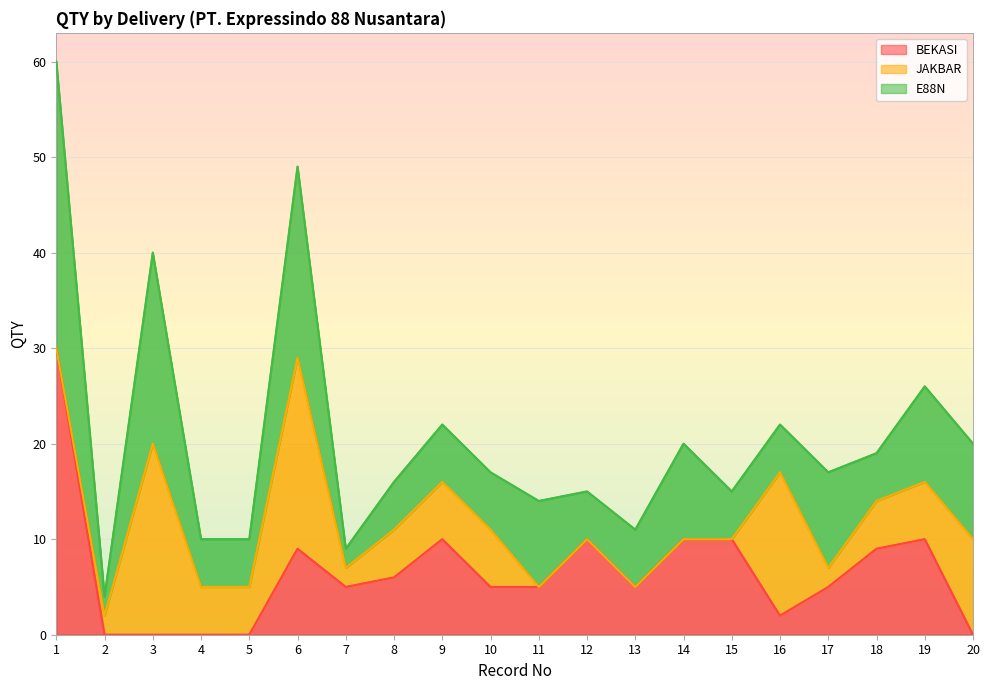

How many interior local peaks does the BEKASI series have?

4